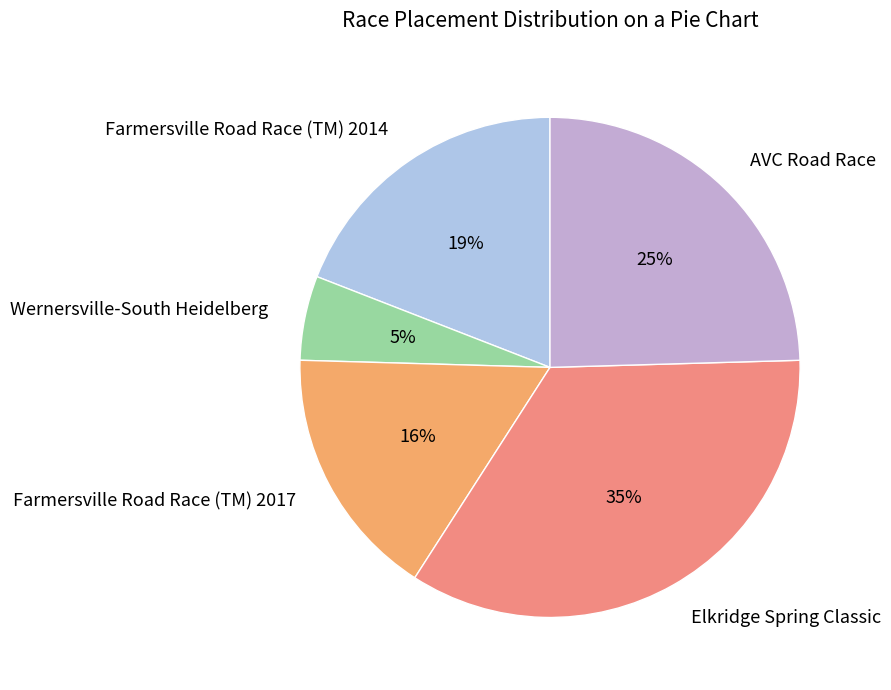

How many segments does this pie chart have?

5